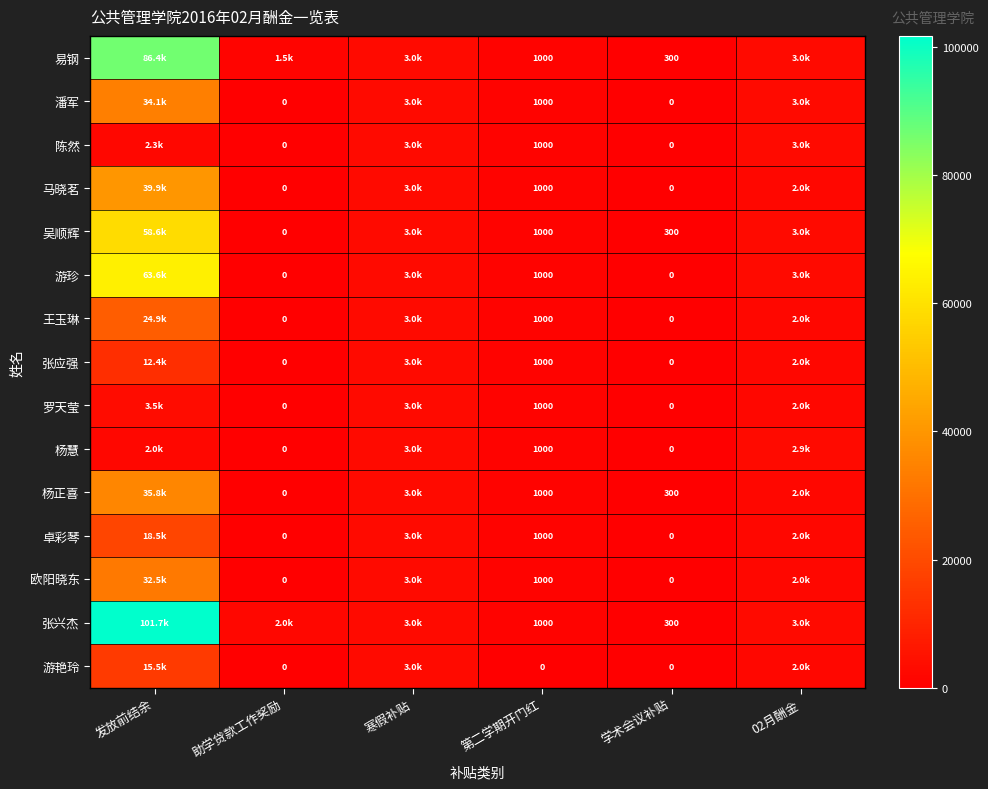

True or false: 吴顺辉 has a value of -22421.4 at 助学贷款工作奖励.

False